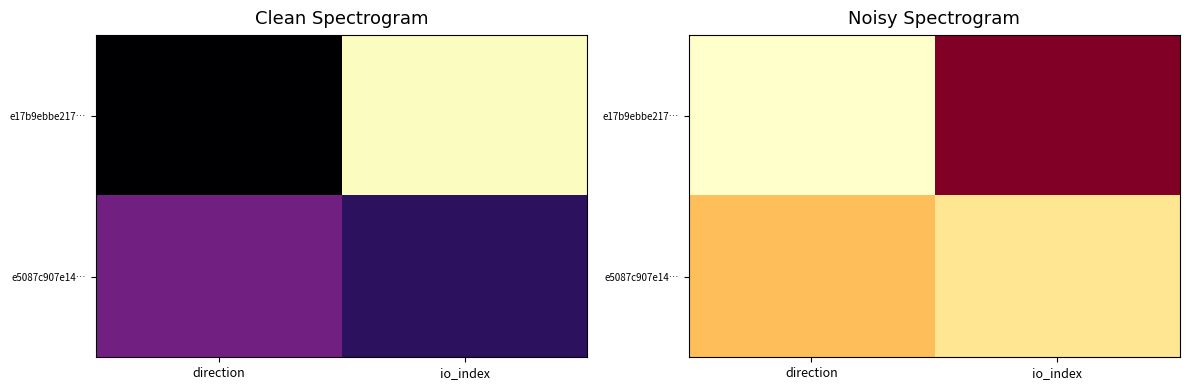

What is the difference between the maximum and minimum values in the e17b9ebbe217… series?

6